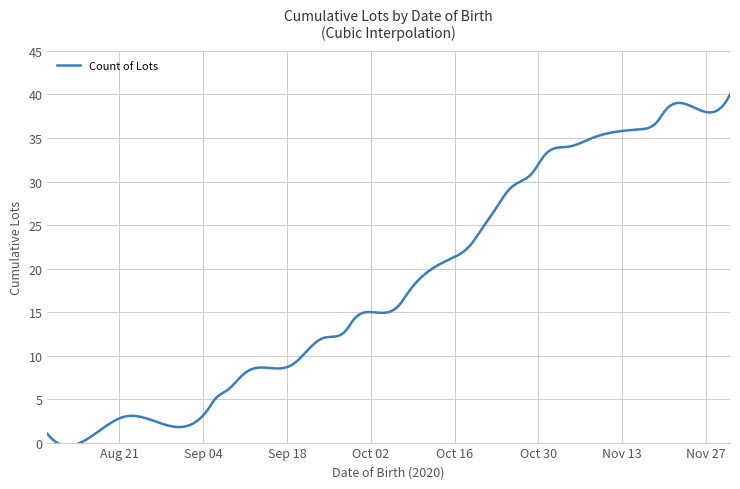

True or false: there are more than 0 points higher than both neighbors.

True